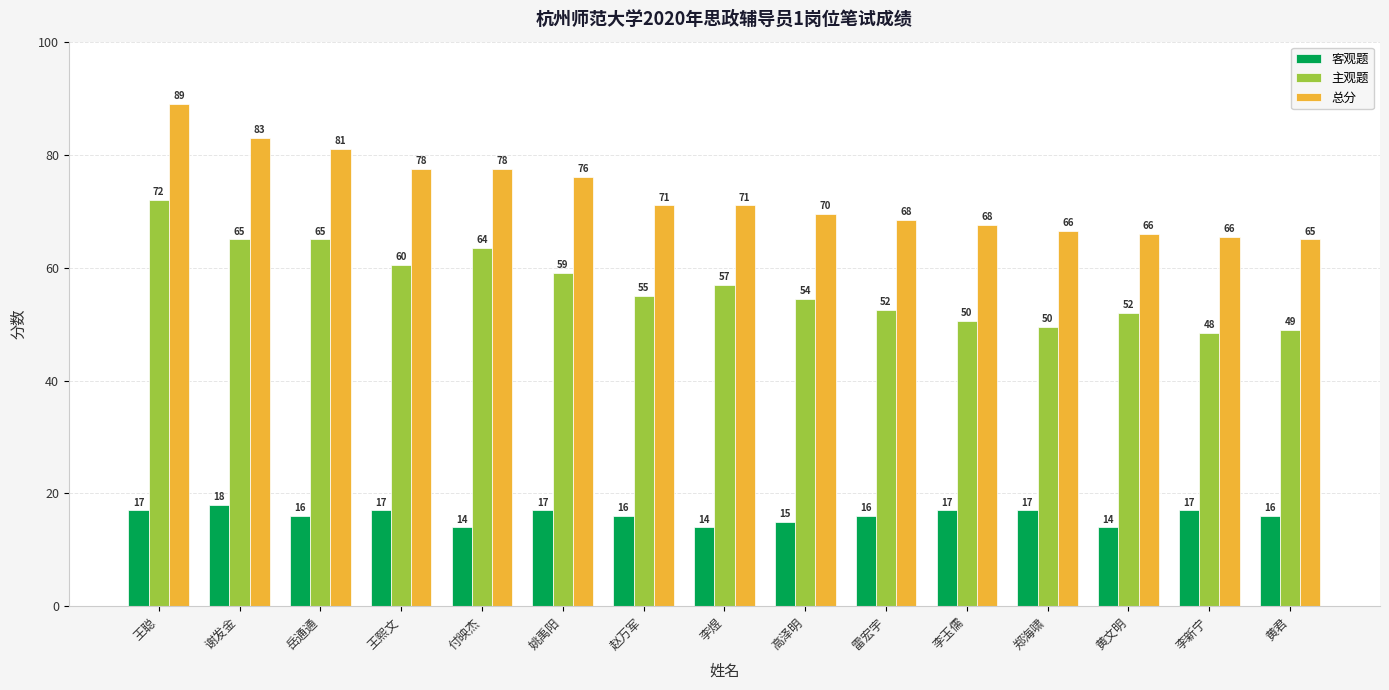

What is the difference between the highest and lowest values at 王聪?

72.0